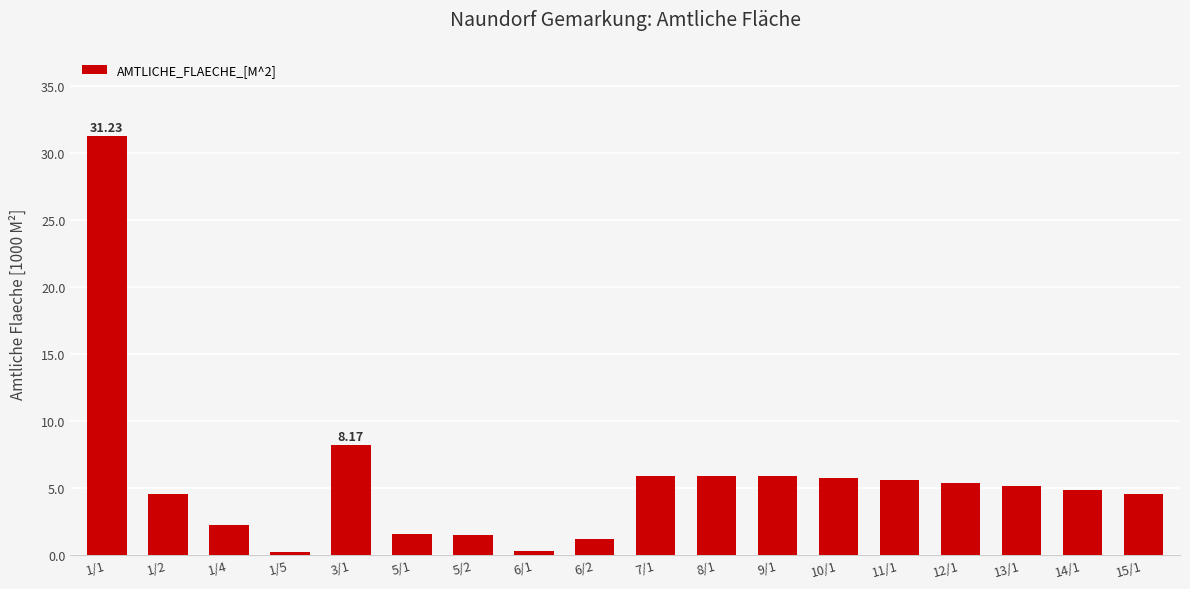

What is the maximum value shown in the chart?

31.2